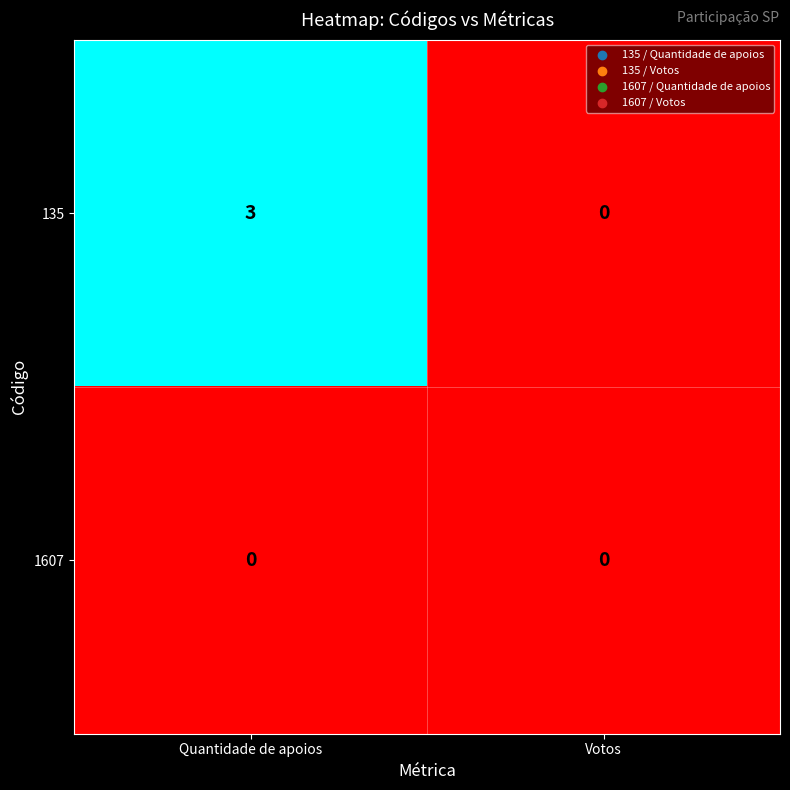

What is the total value across all series at Quantidade de apoios?

3